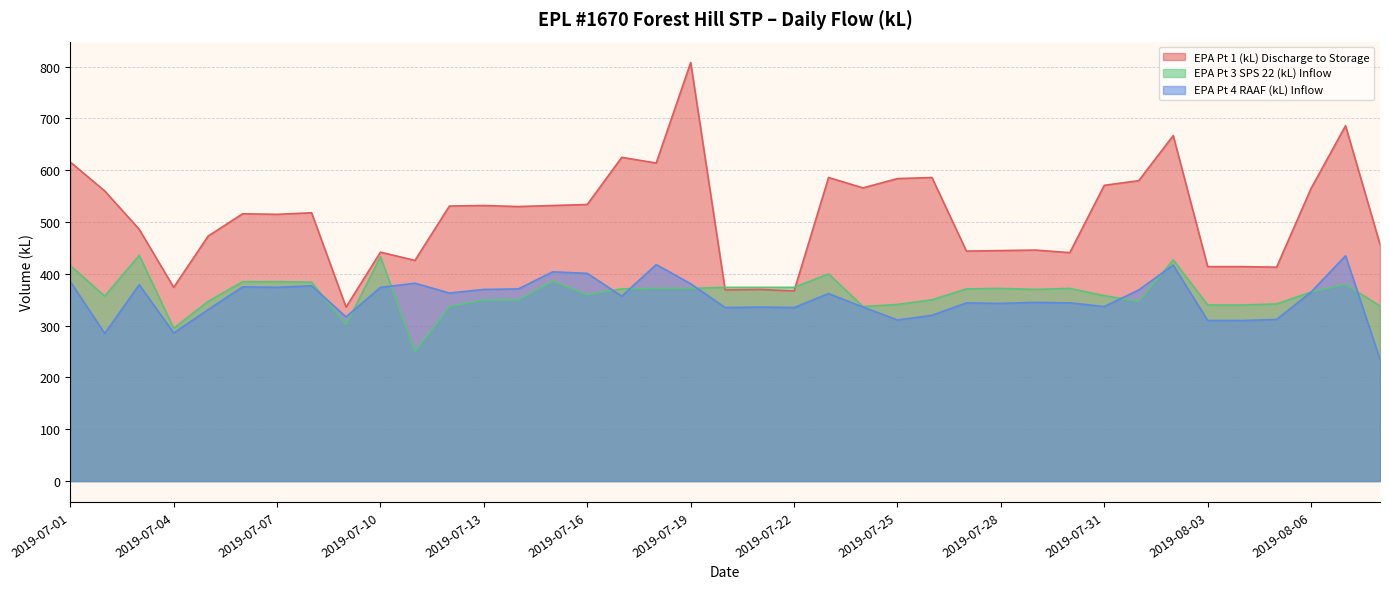

At how many categories does at least one series exceed 401?

34